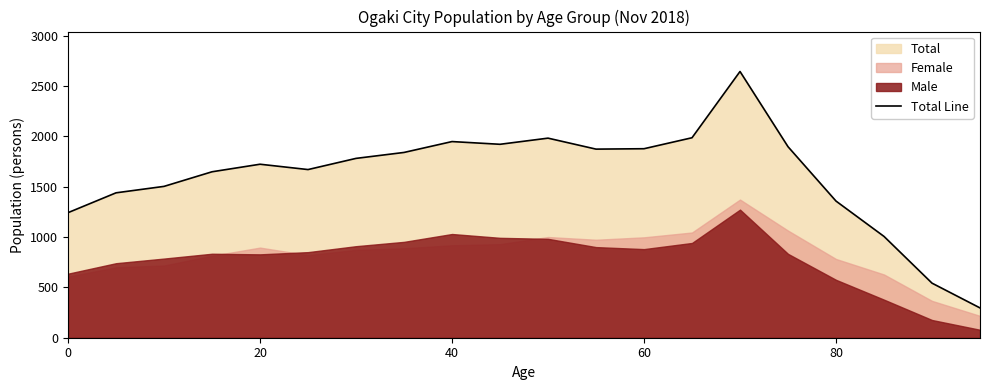

Is it true that Total Line equals 1689 at 0?

False